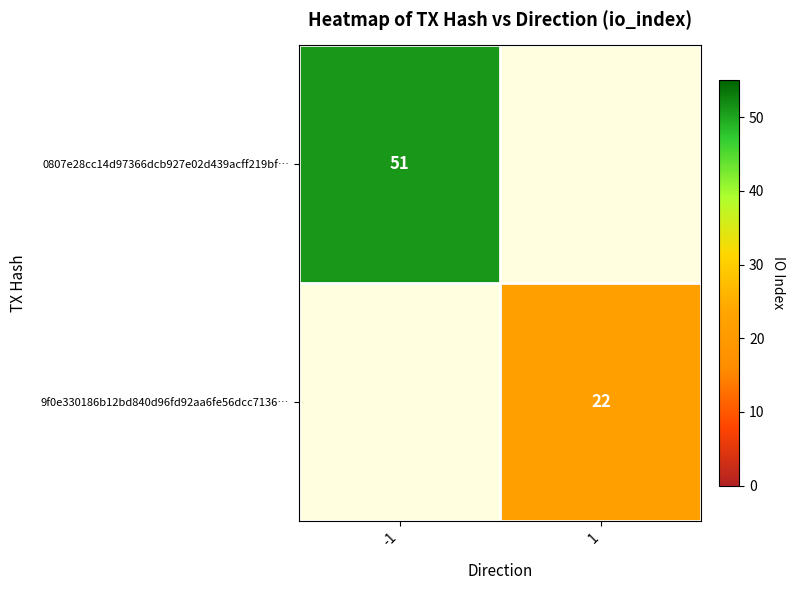

True or false: 0807e28cc14d97366dcb927e02d439acff219bf… has a value of 21 at -1.

False